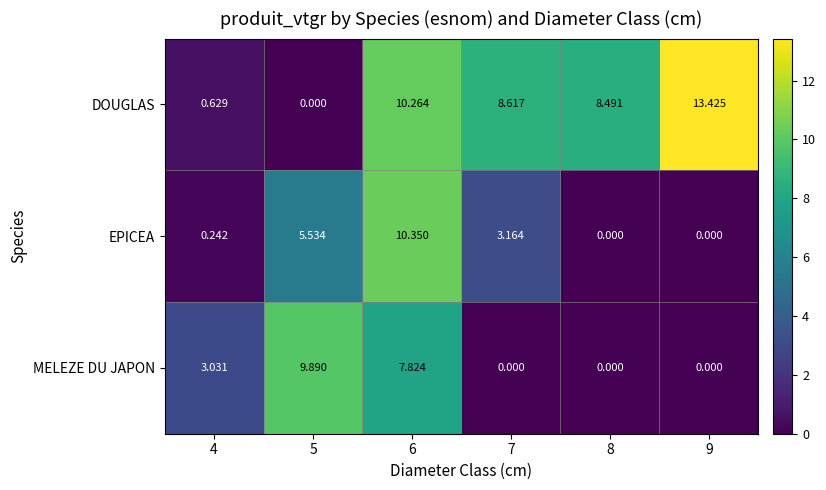

At which category is the sum across all series the highest?

6